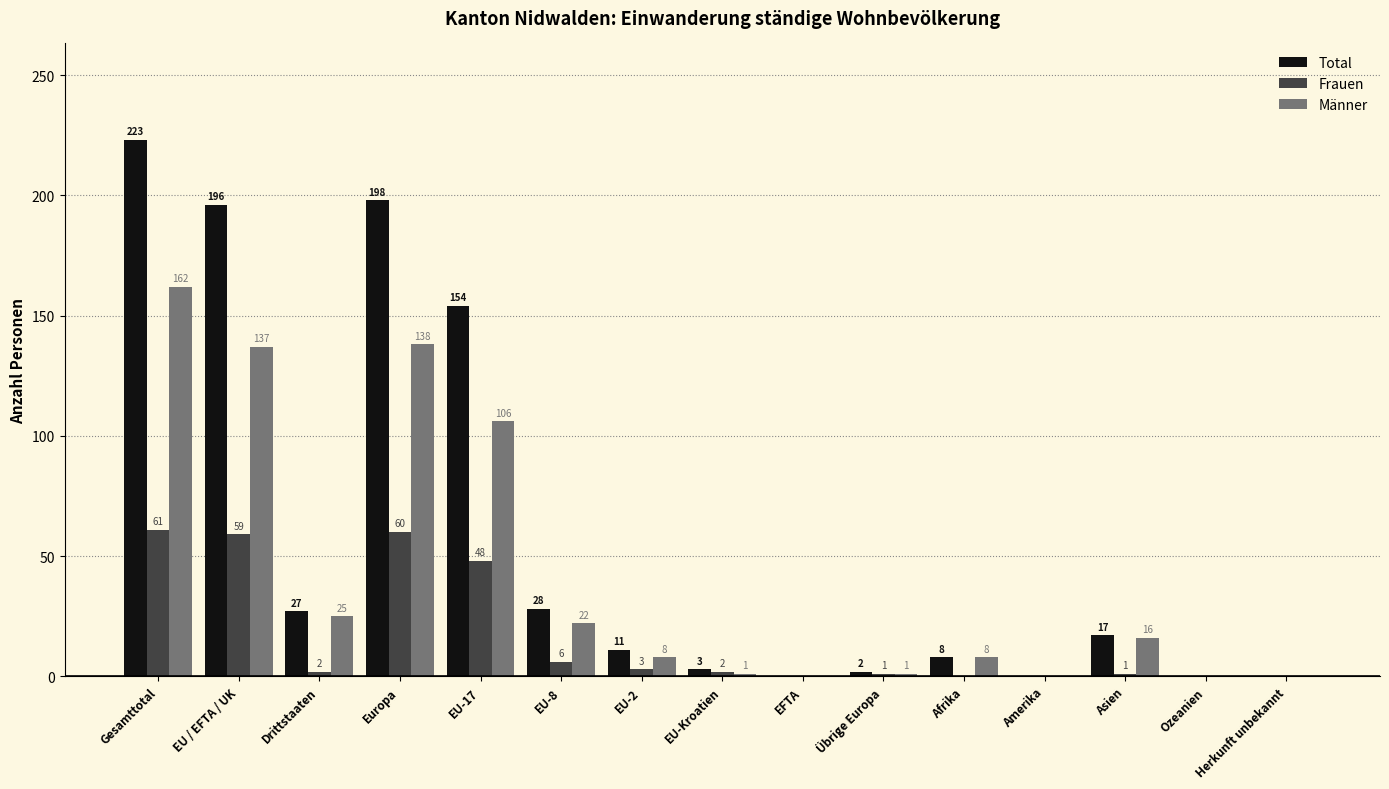

At which label does Frauen first exceed 2?

Gesamttotal